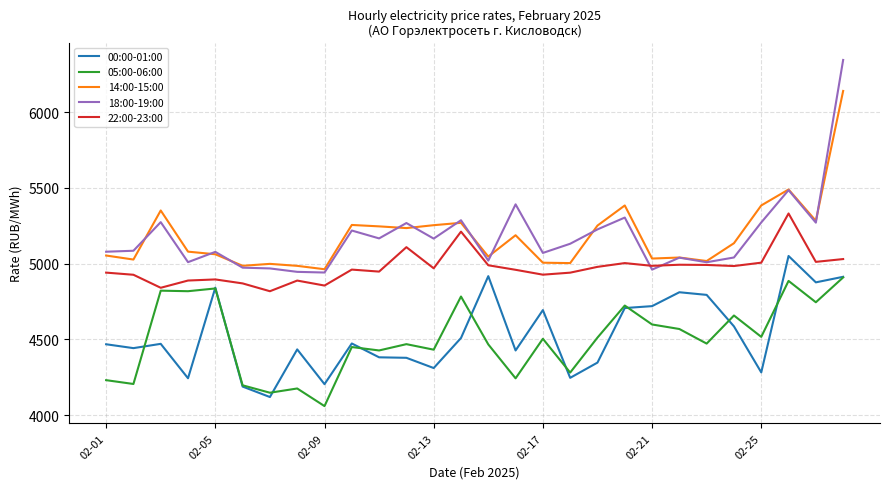

What are all the series names shown in the legend?

00:00-01:00, 05:00-06:00, 14:00-15:00, 18:00-19:00, 22:00-23:00